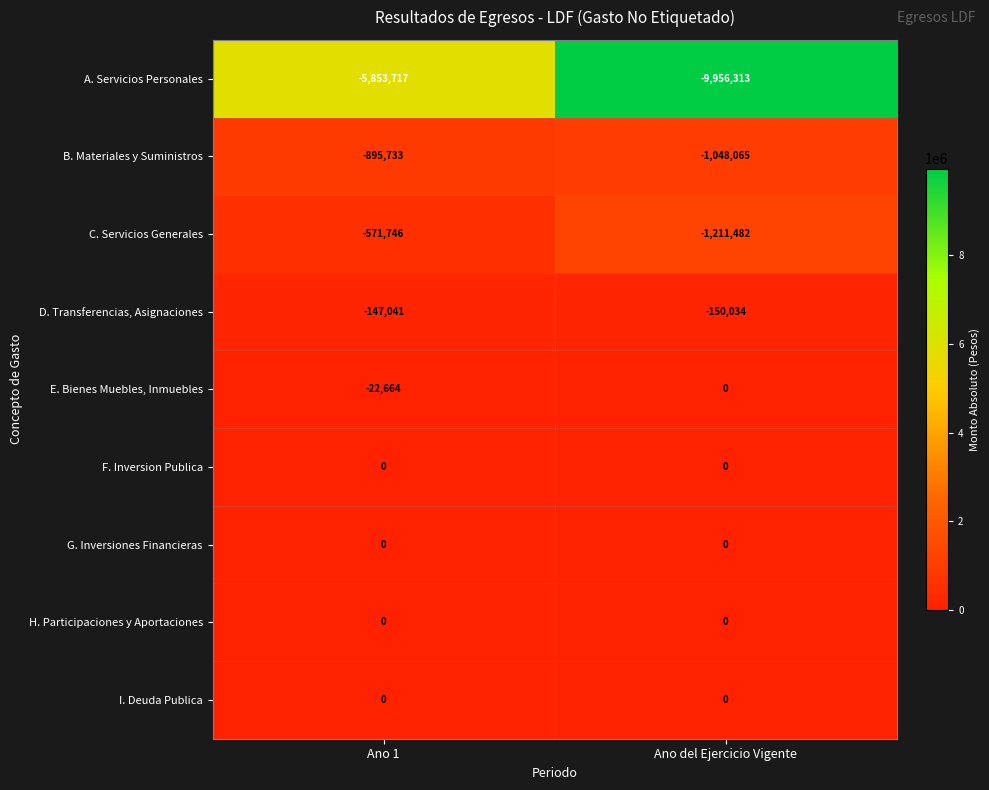

What is the total value across all series at Ano 1?

-7490901